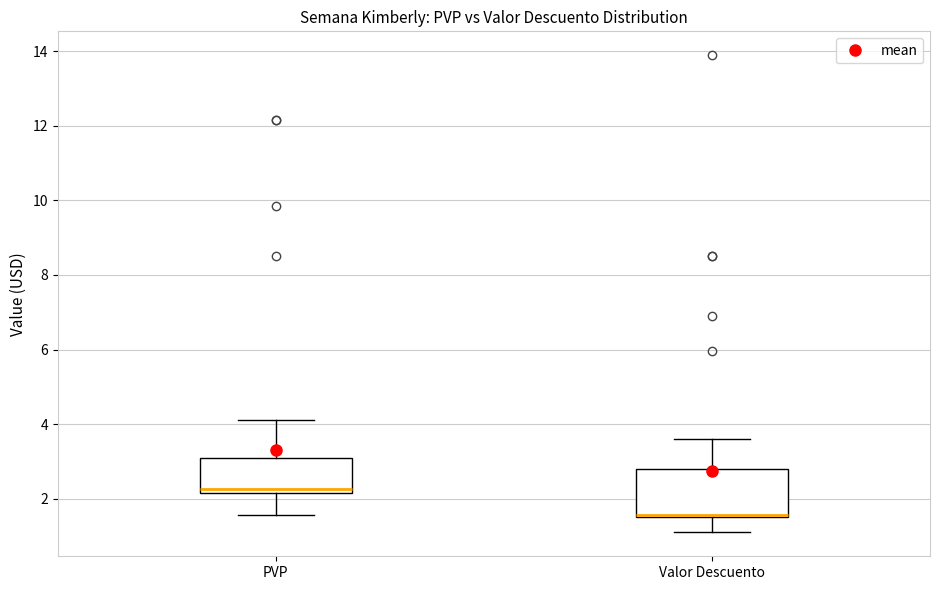

Reading left to right, transcribe this box plot: for each box, give where its median line is, the range the box spans, and where its two whiskers end, as read against the y-axis. The values are not printed on the chart, so give them approximately, as read against the axis.

PVP: median 2.2 (just above the box's lower edge), box 2.2 to 3.2, whiskers 1.6 to 4.2
Valor Descuento: median 1.6 (just above the box's lower edge), box 1.6 to 2.8, whiskers 1.0 to 3.6